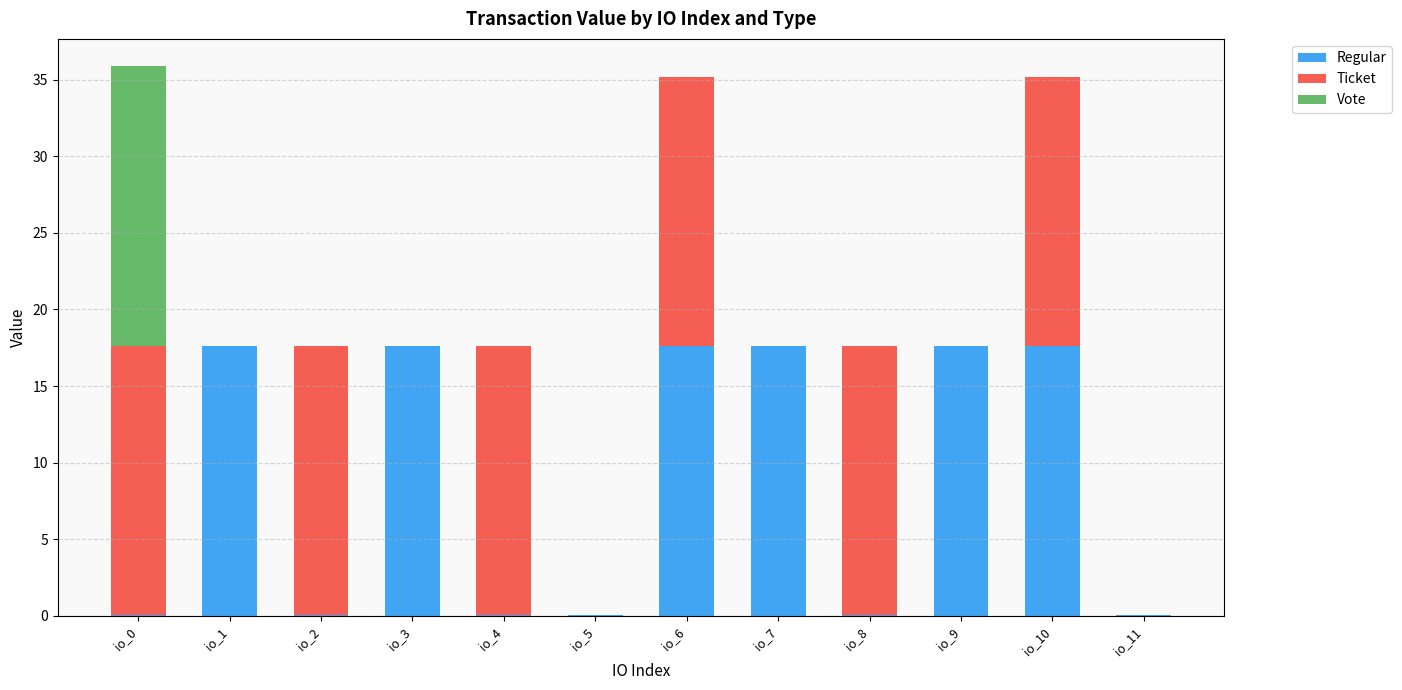

True or false: Regular has a value of 5.8 at io_3.

False